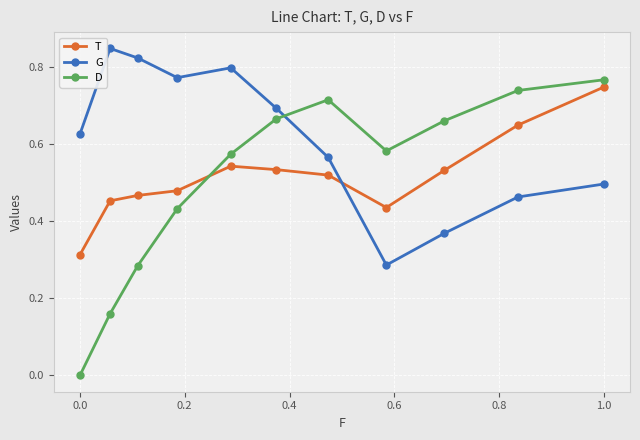

What are all the series names shown in the legend?

T, G, D